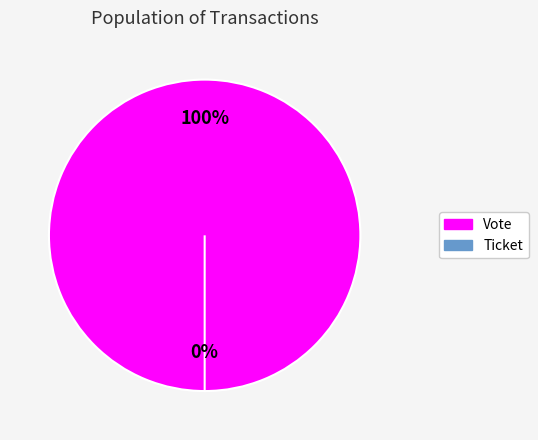

Is there a majority slice in this chart?

Yes